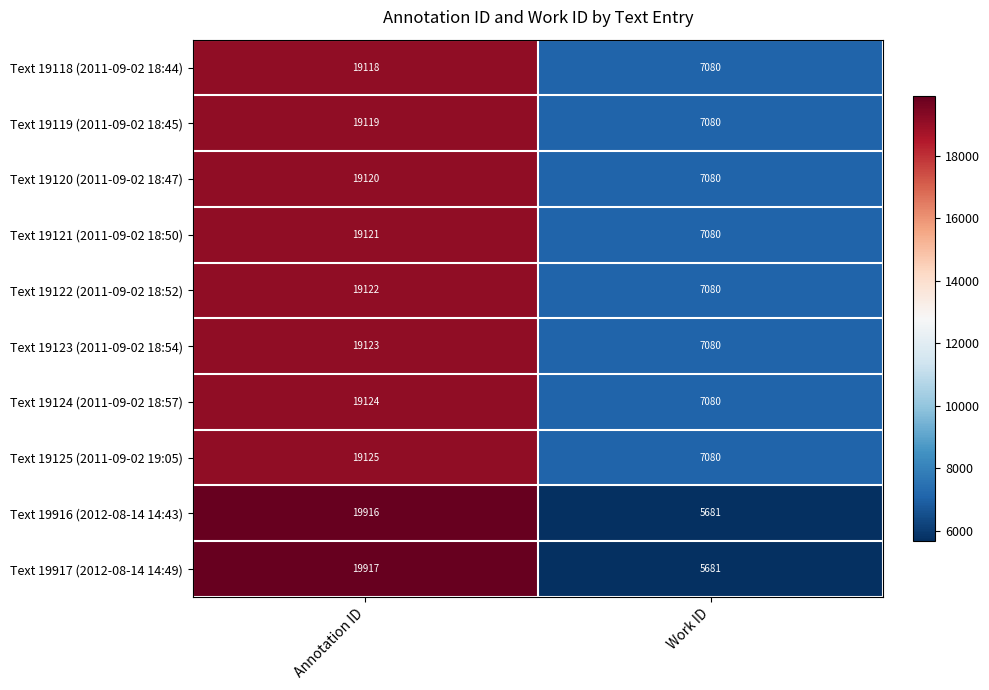

Is it true that Text 19122 (2011-09-02 18:52) equals 19122 at Annotation ID?

True